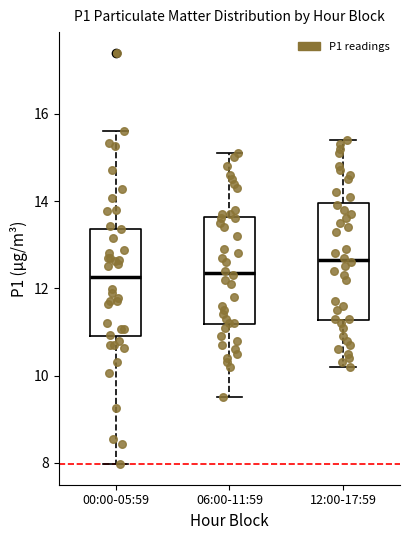

Which box is the tallest, from its lower edge to its upper edge?

12:00-17:59